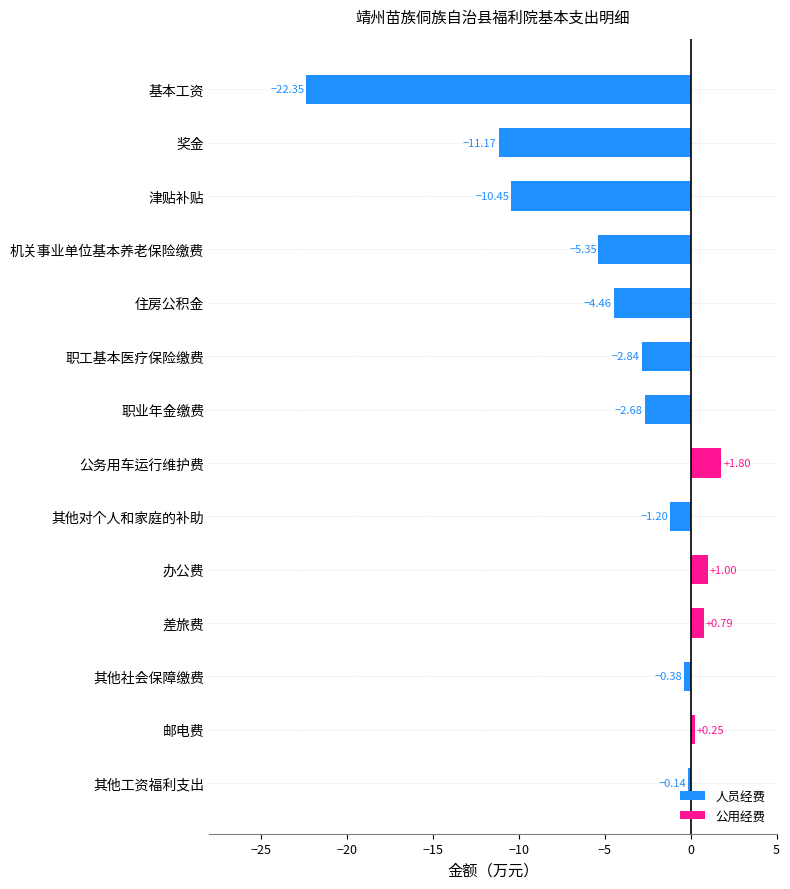

What are all the series names shown in the legend?

人员经费, 公用经费